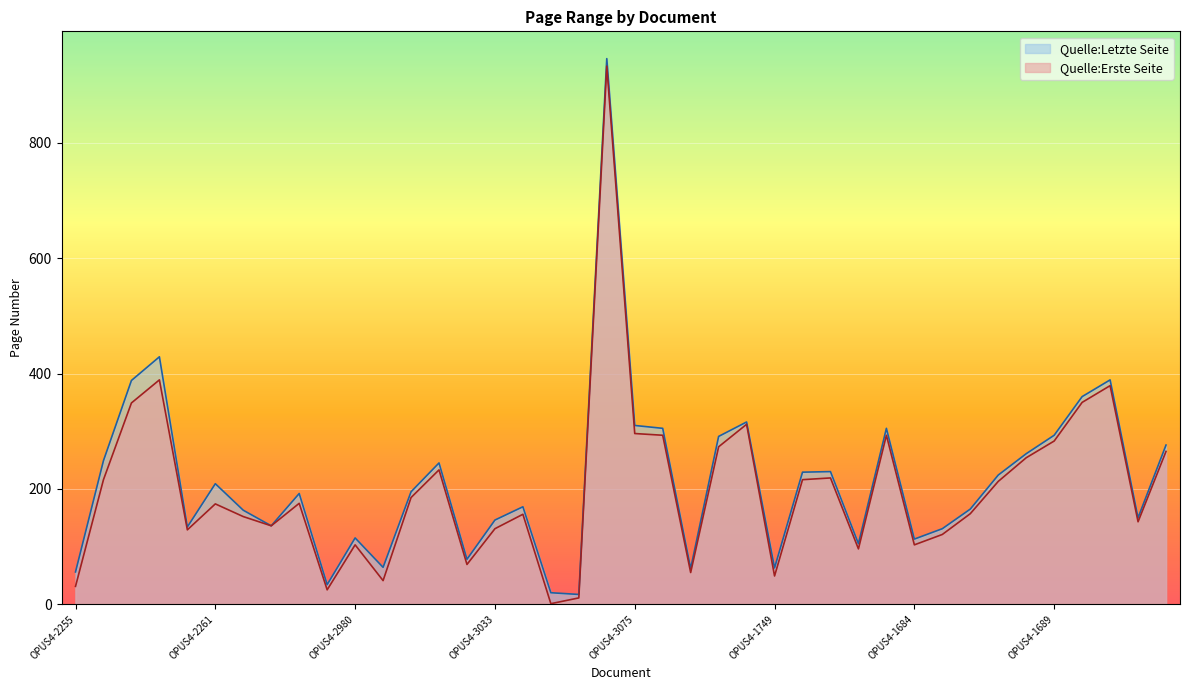

What is the label of the 15th point from the left?

OPUS4-3026